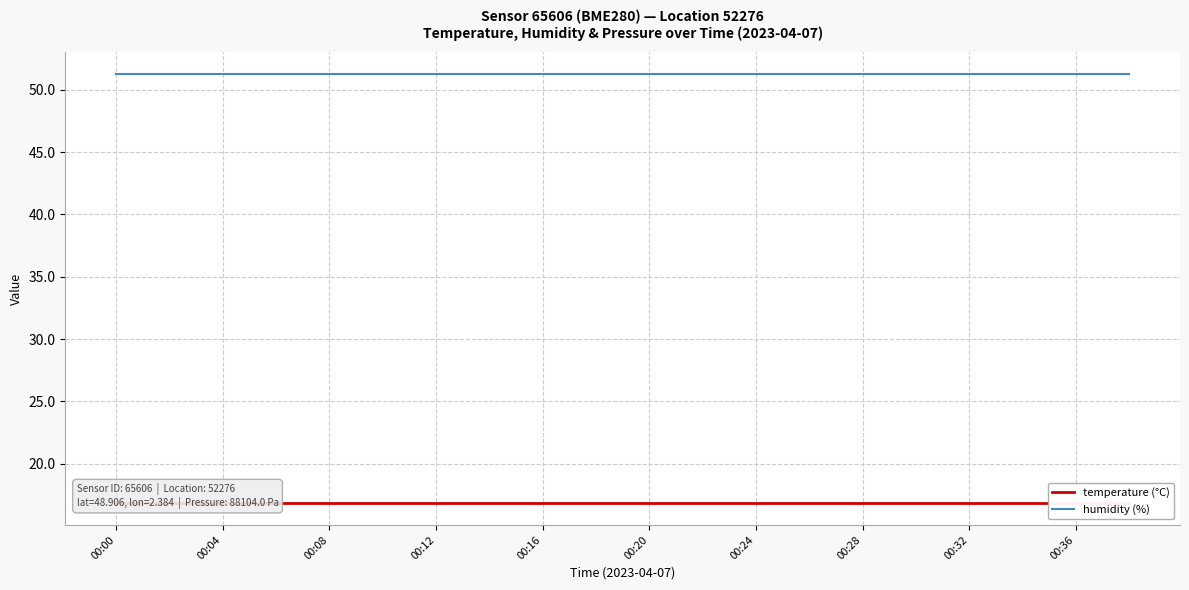

What is the label of the 5th point from the right?

15